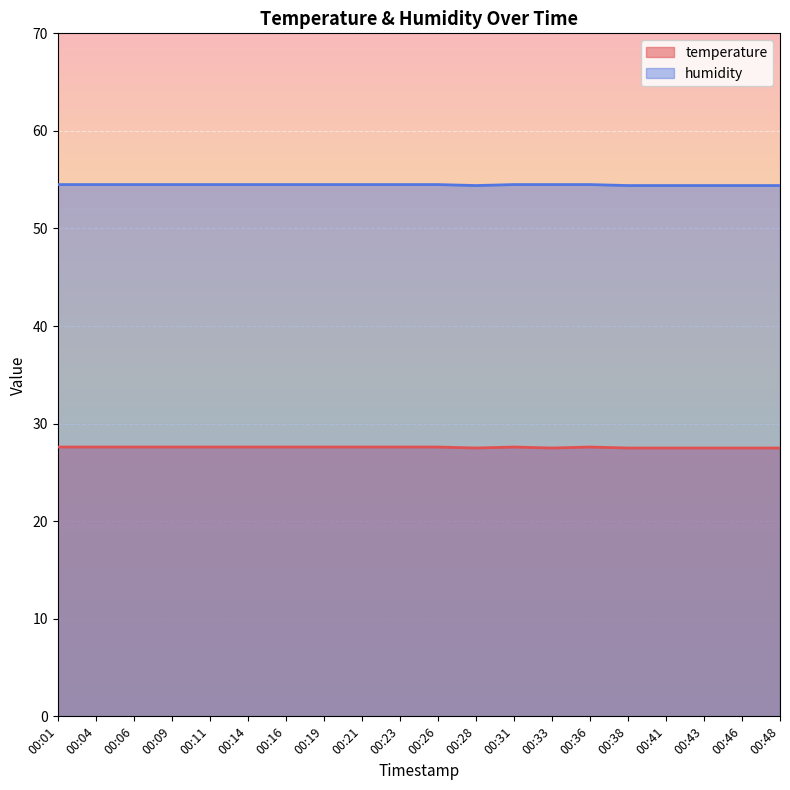

How many lines are shown in the chart?

2